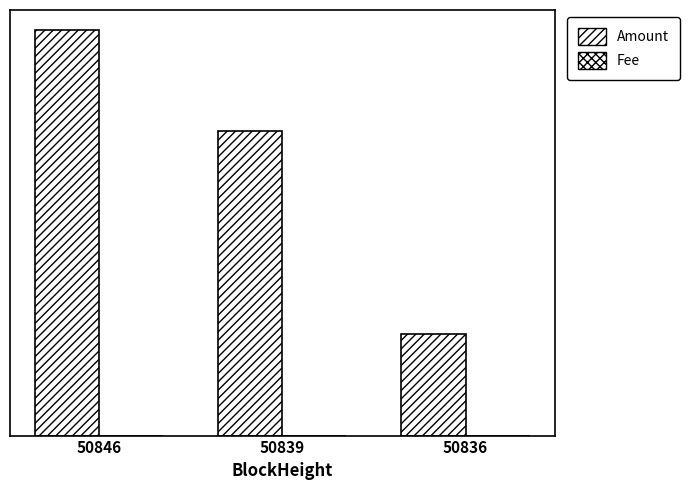

List the series in order of their peak value, highest first.

Amount, Fee